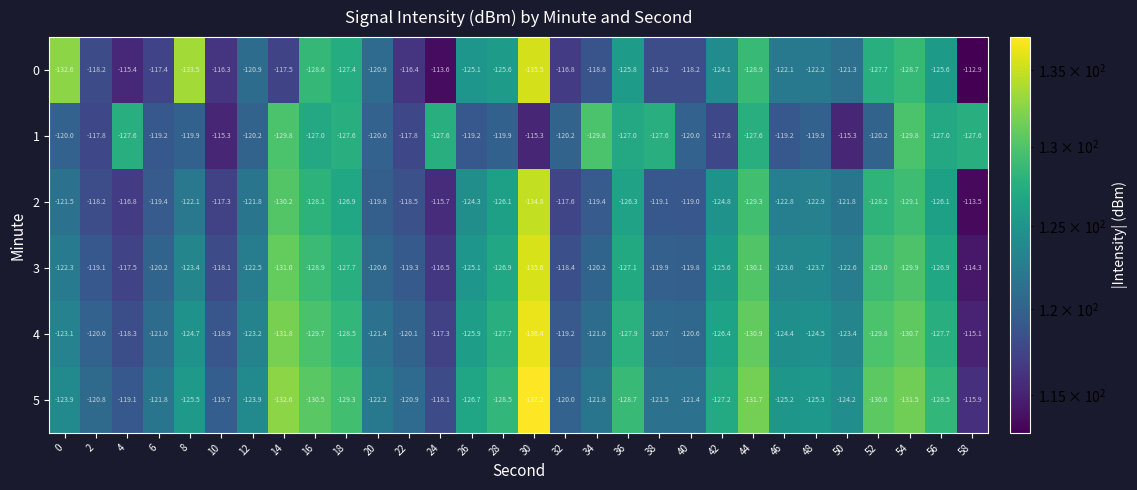

At which category does the chart reach its minimum across all series?

30